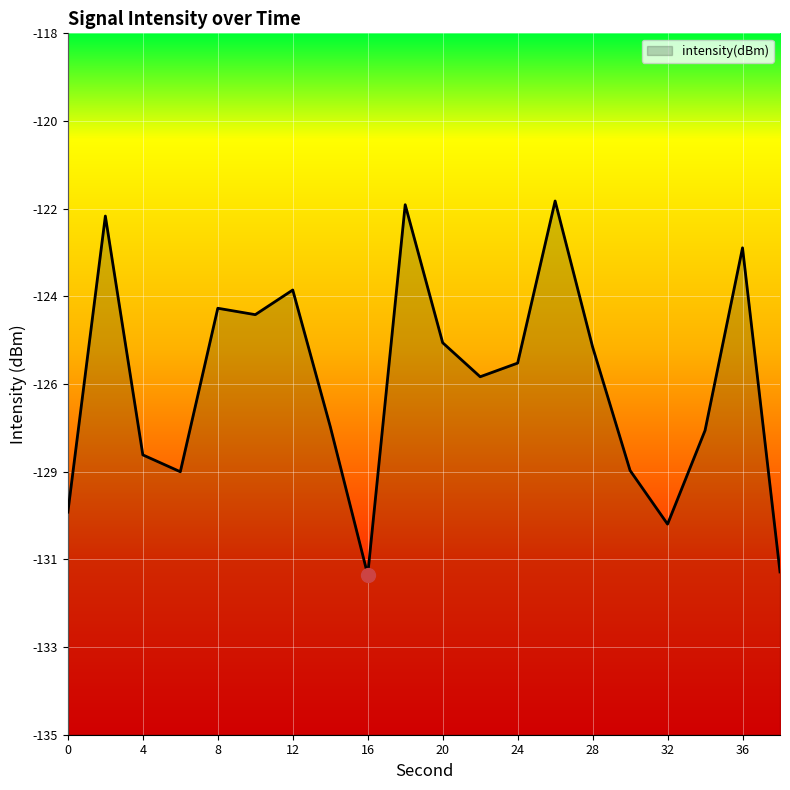

Does the chart display data point markers on the line(s)?

No